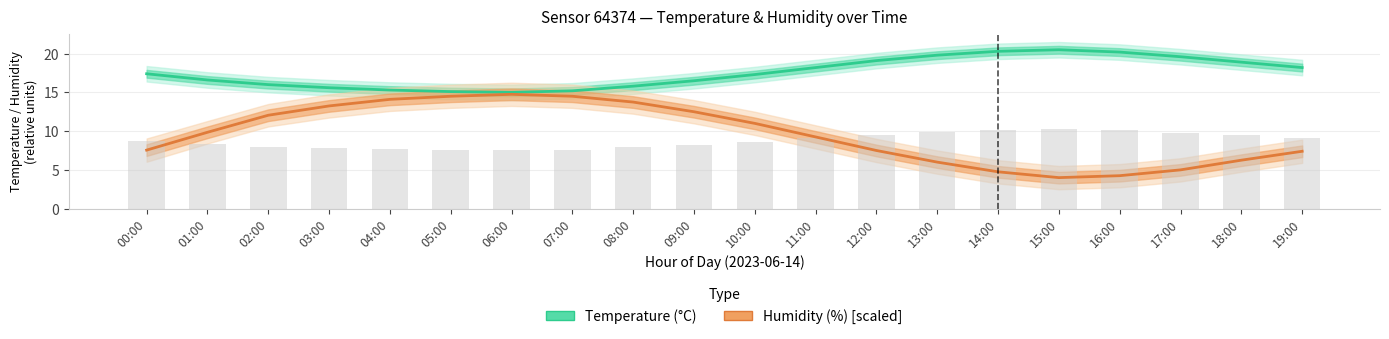

Which series has the largest total across all categories?

Temperature (°C)